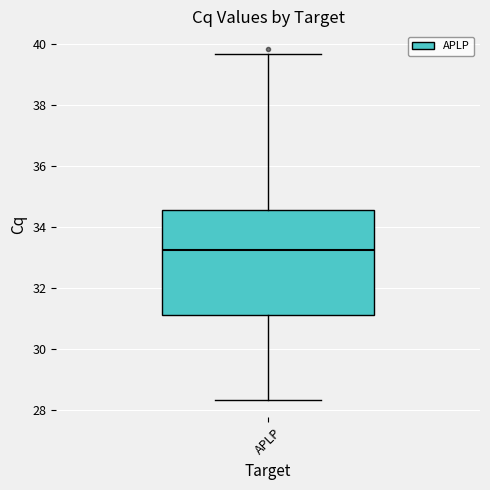

Transcribe this box plot: give where the median line is, the range the box spans, and where the two whiskers end, as read against the y-axis. The values are not printed on the chart, so give them approximately, as read against the axis.

median 33.2, box 31.2 to 34.6, whiskers 28.4 to 39.6